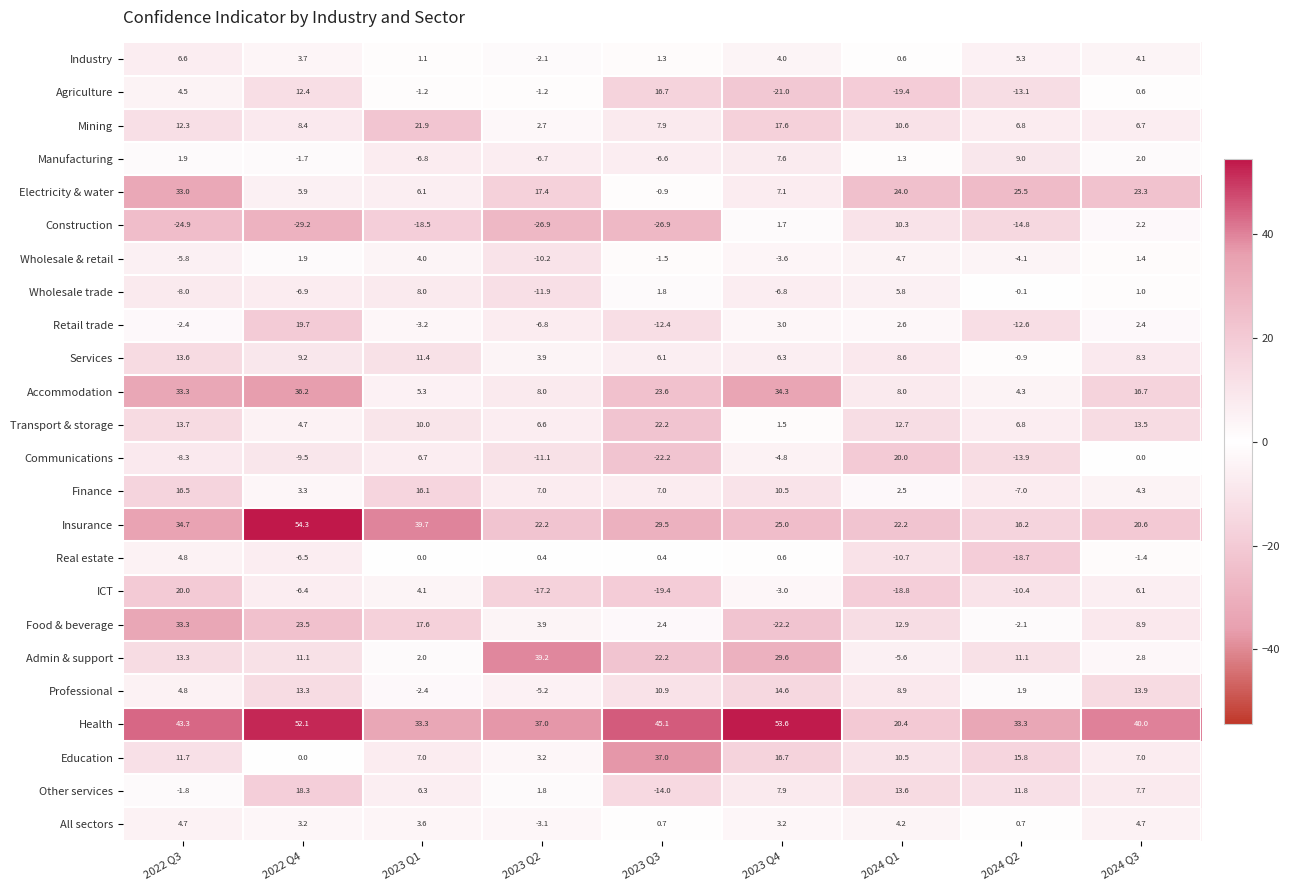

Rank the series at 2023 Q1 from highest to lowest value.

Insurance, Health, Mining, Food & beverage, Finance, Services, Transport & storage, Wholesale trade, Education, Communications, Other services, Electricity & water, Accommodation, ICT, Wholesale & retail, All sectors, Admin & support, Industry, Real estate, Agriculture, Professional, Retail trade, Manufacturing, Construction